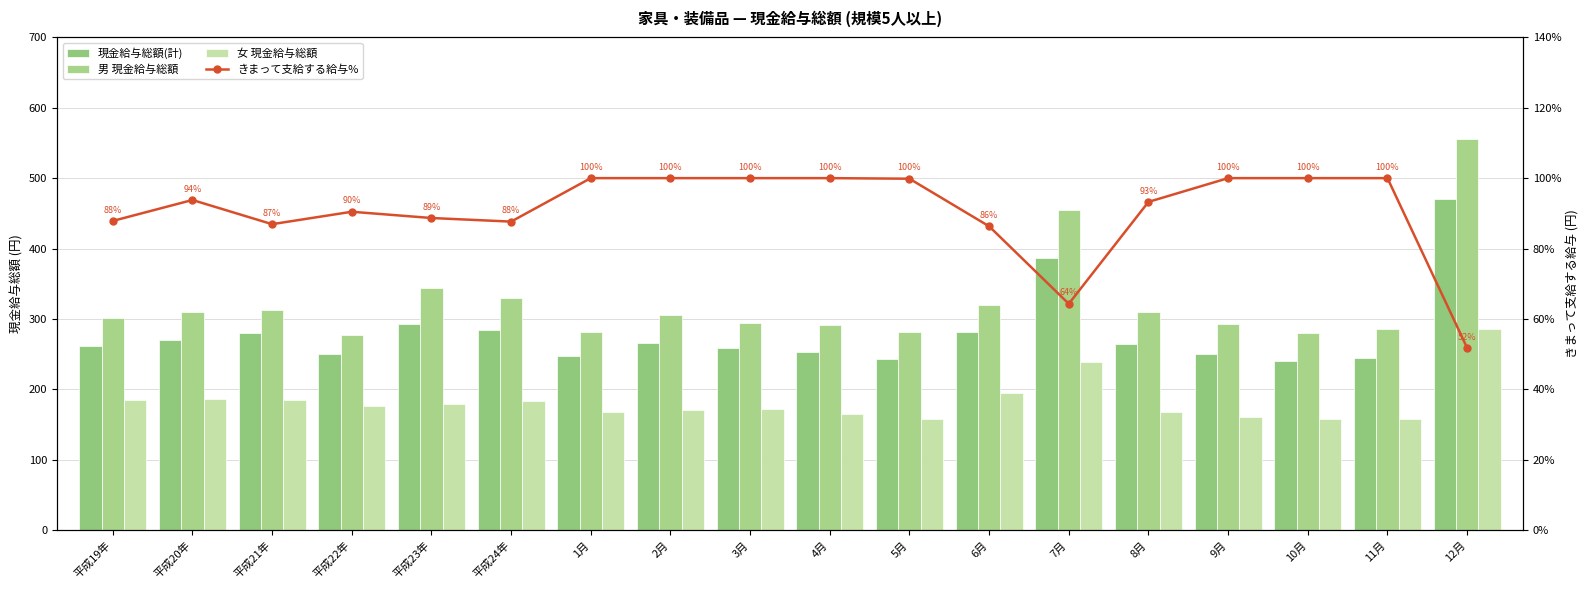

What is the sum of all 男 現金給与総額 values?

5830.1